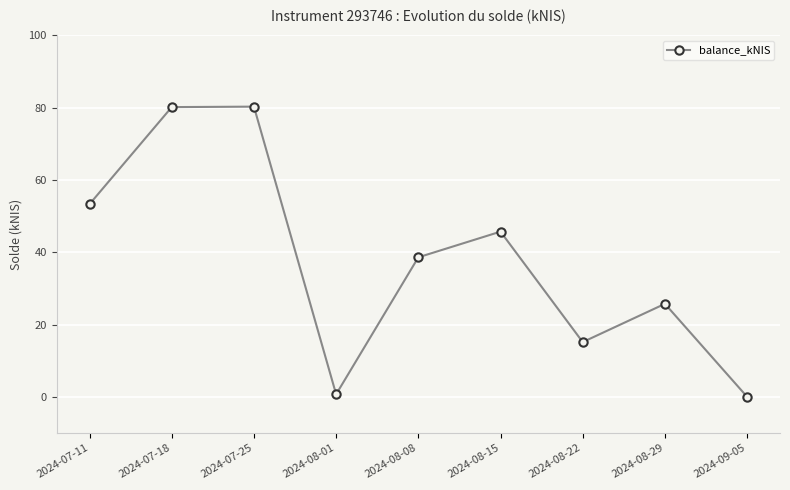

How many values exceed 38?

5